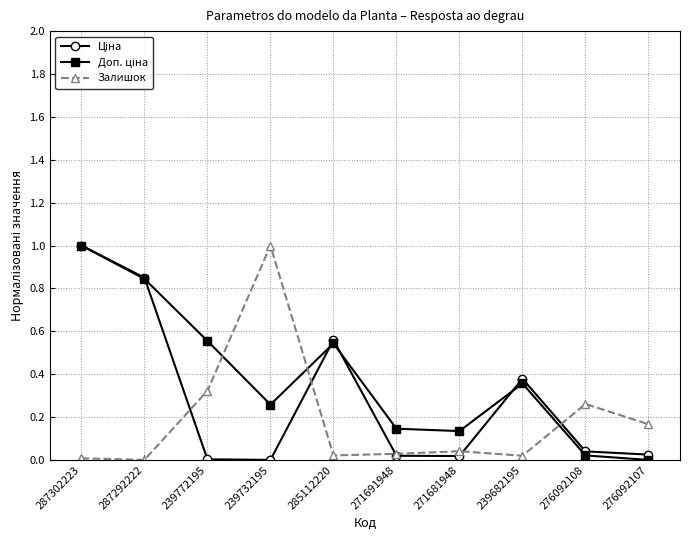

What is the label of the 3rd point from the right?

239682195